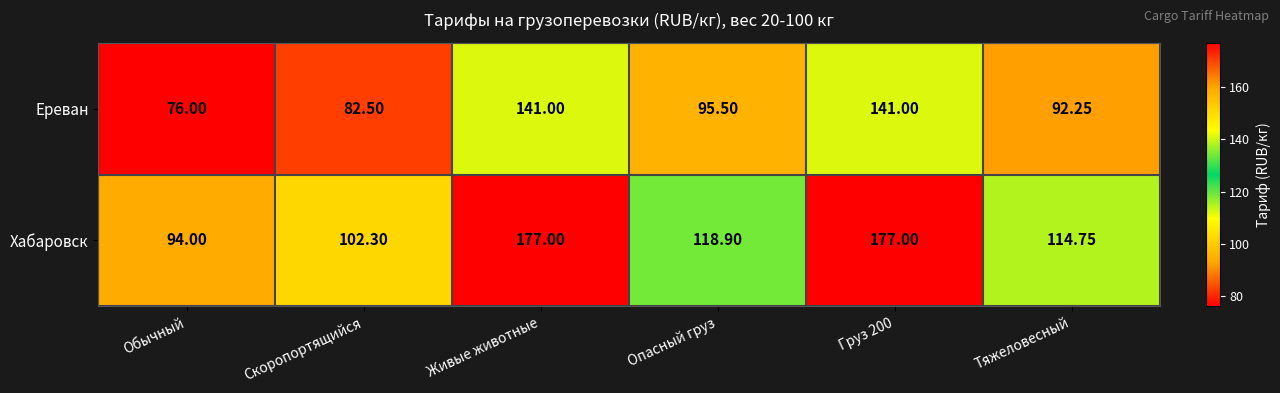

Which series changed the most between Живые животные and Тяжеловесный?

Хабаровск